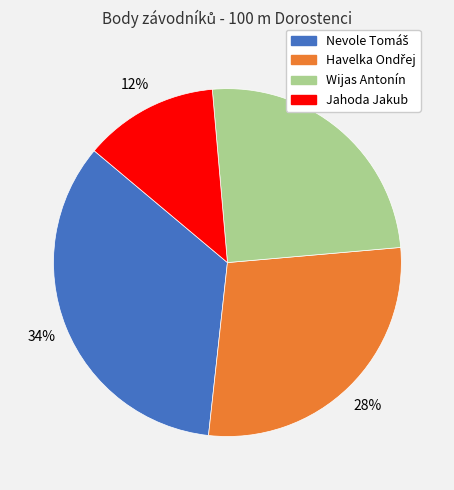

To the nearest percent, what is the average slice percentage?

25%